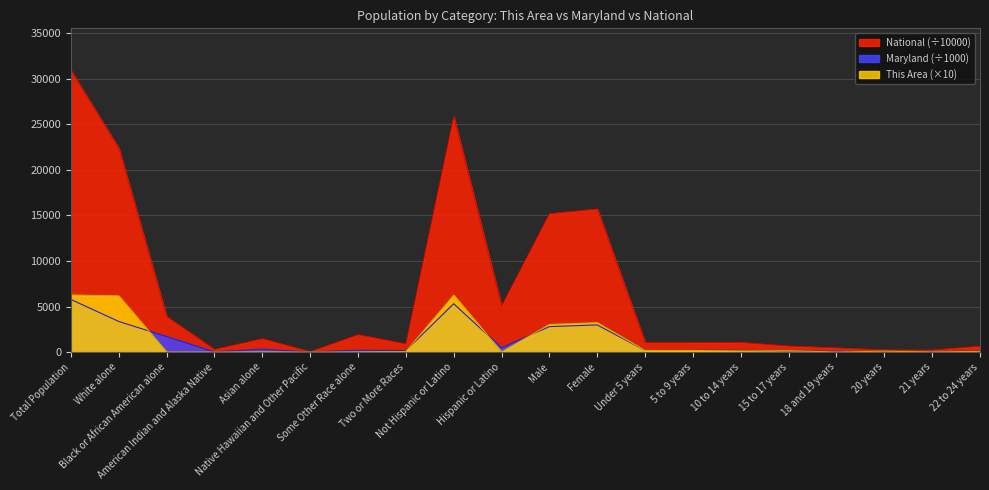

What are all the series names shown in the legend?

National (÷10000), Maryland (÷1000), This Area (×10)